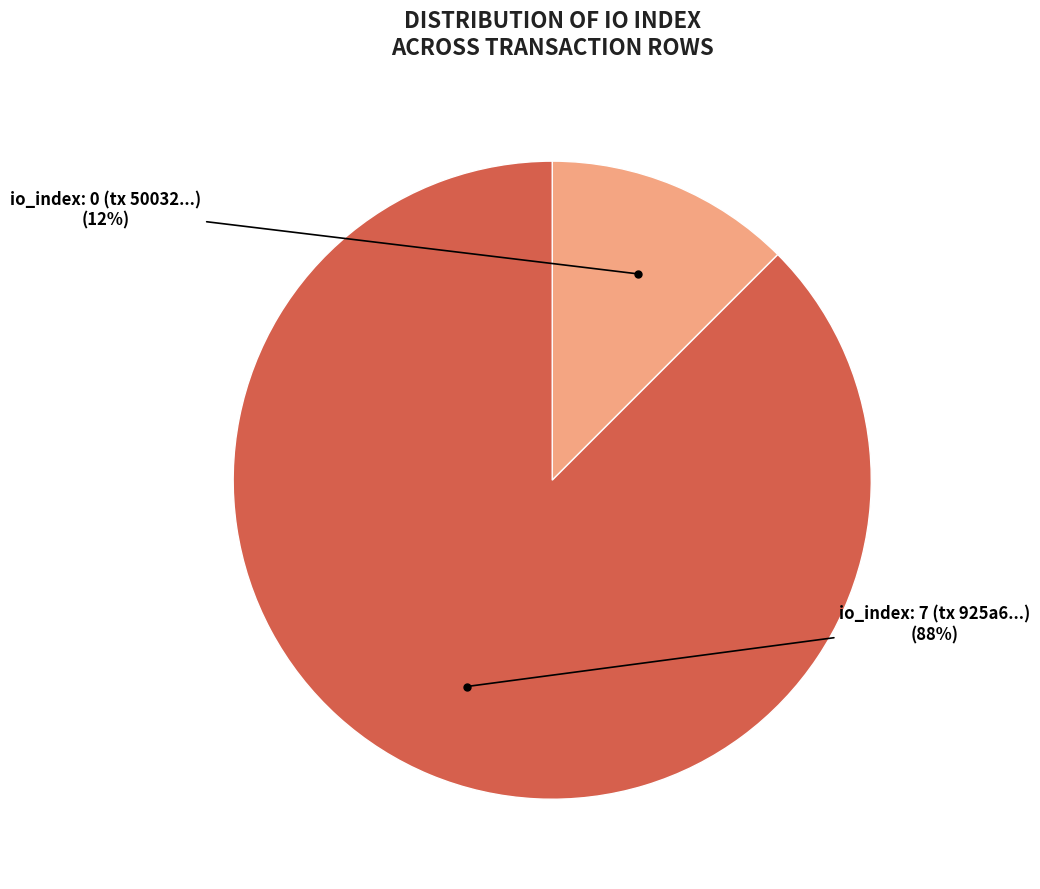

Does any single category account for the majority?

Yes